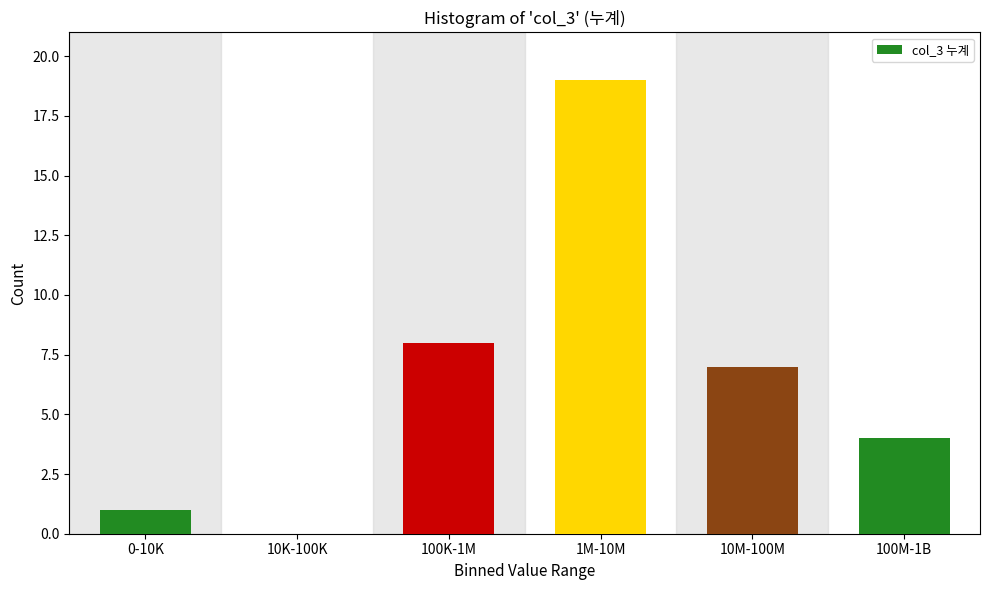

Reading left to right, what are all the values shown in this chart?

0-10K=1	10K-100K=0	100K-1M=8	1M-10M=19	10M-100M=7	100M-1B=4